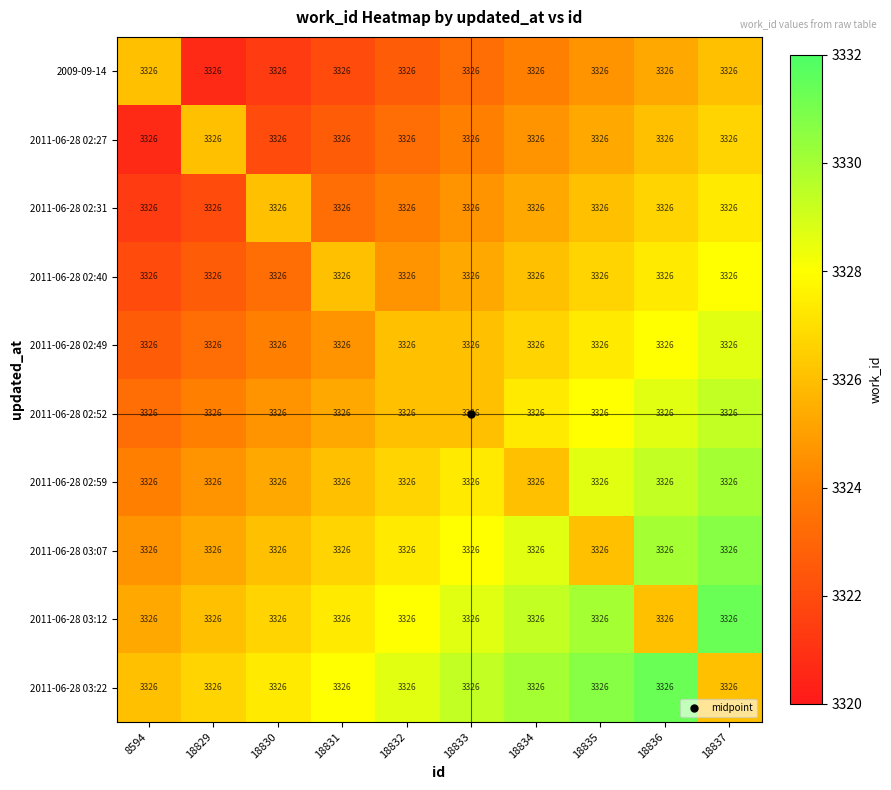

The value of 2011-06-28 02:49 at 18835 is 5873.9. True or false?

False